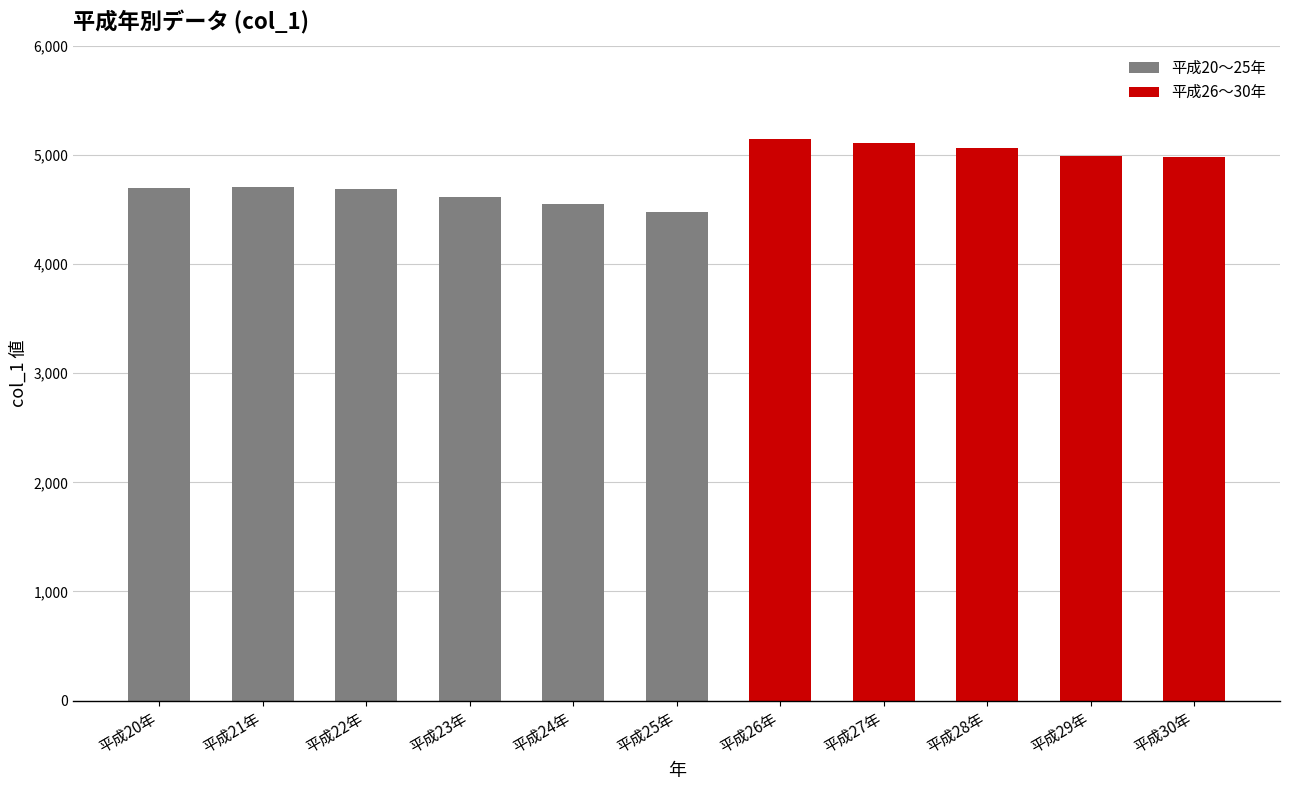

Which category has the lowest value across all series?

平成25年